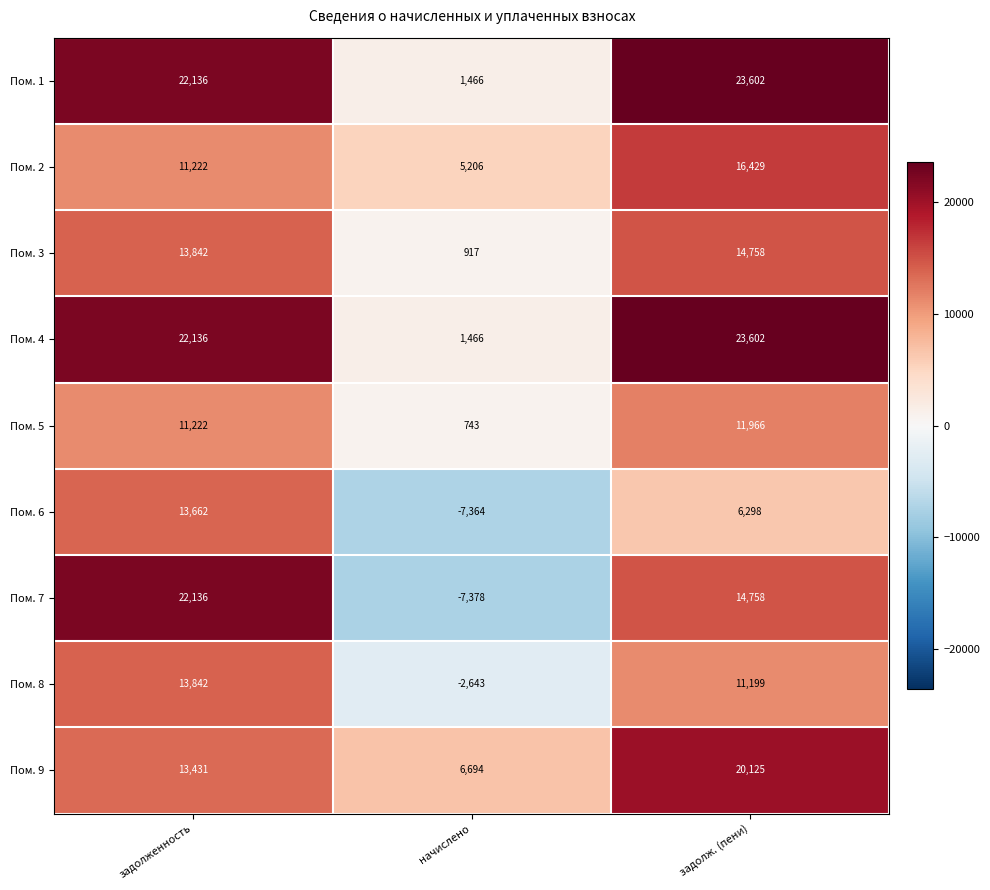

The Пом. 8 series shows 19625 at задолженность. True or false?

False